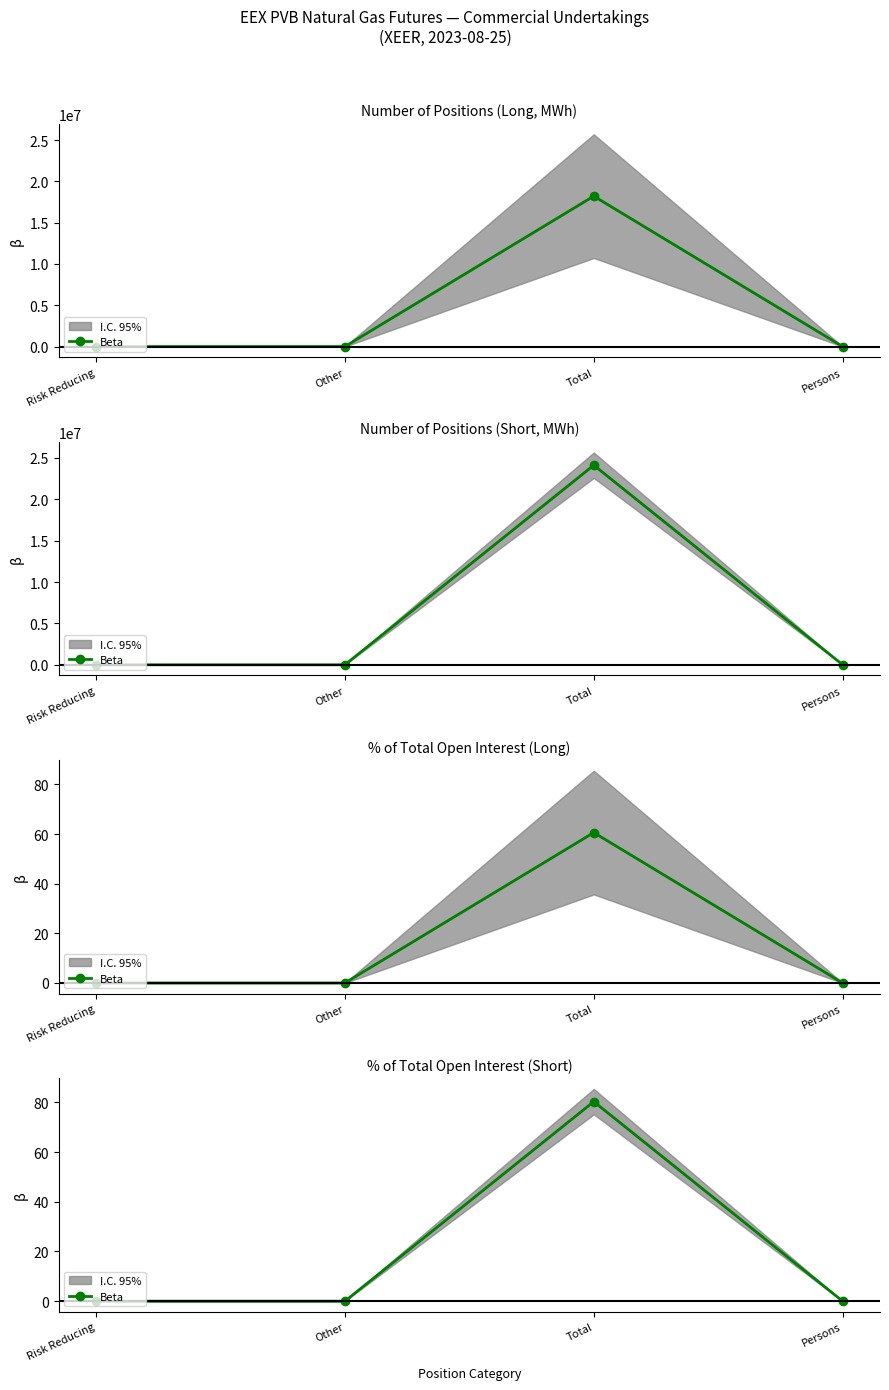

Between Risk Reducing and Persons, which is larger?

Risk Reducing